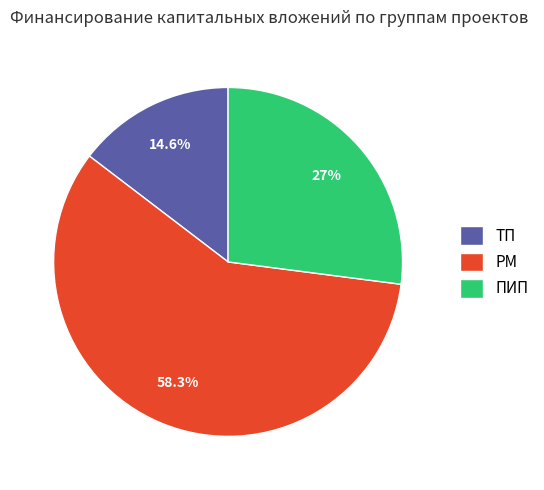

What portion of the pie excludes ТП?

85.4%